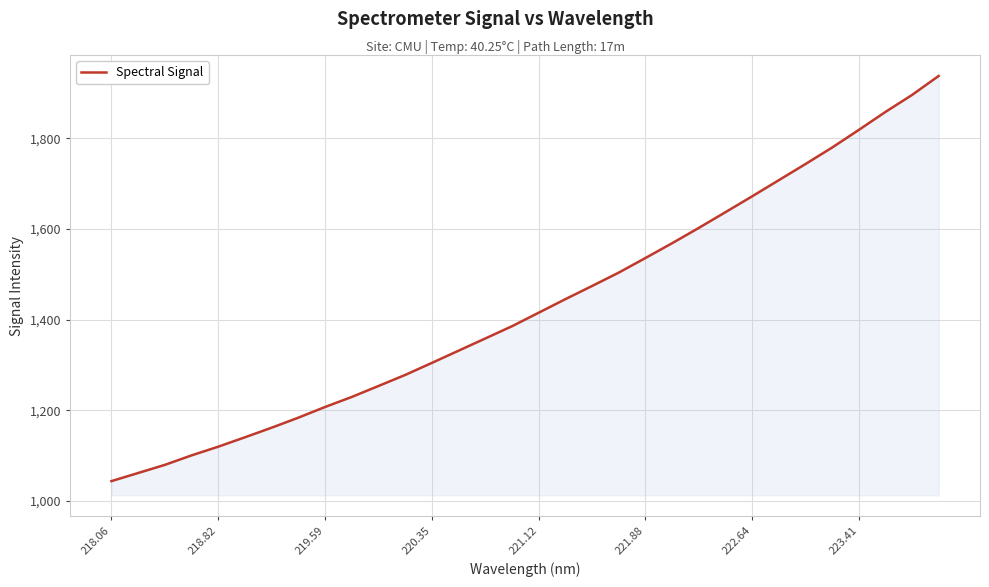

What is the maximum value shown in the chart?

1937.4